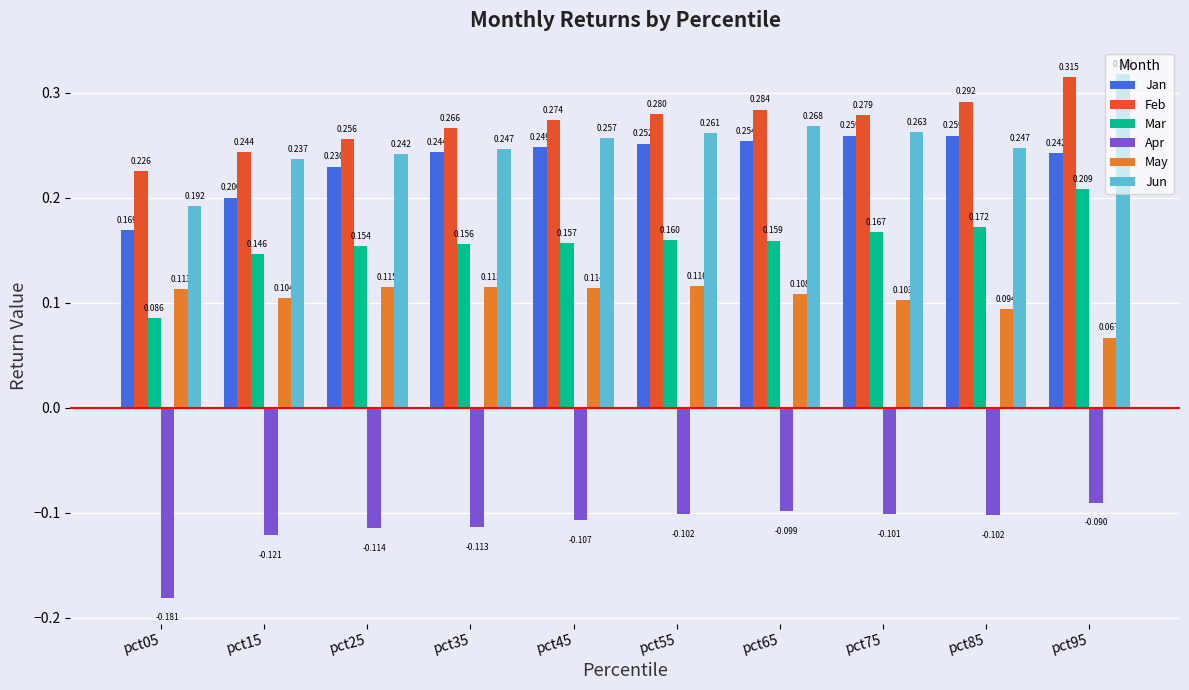

At pct25, list the series in order from largest to smallest.

Feb, Jun, Jan, Mar, May, Apr